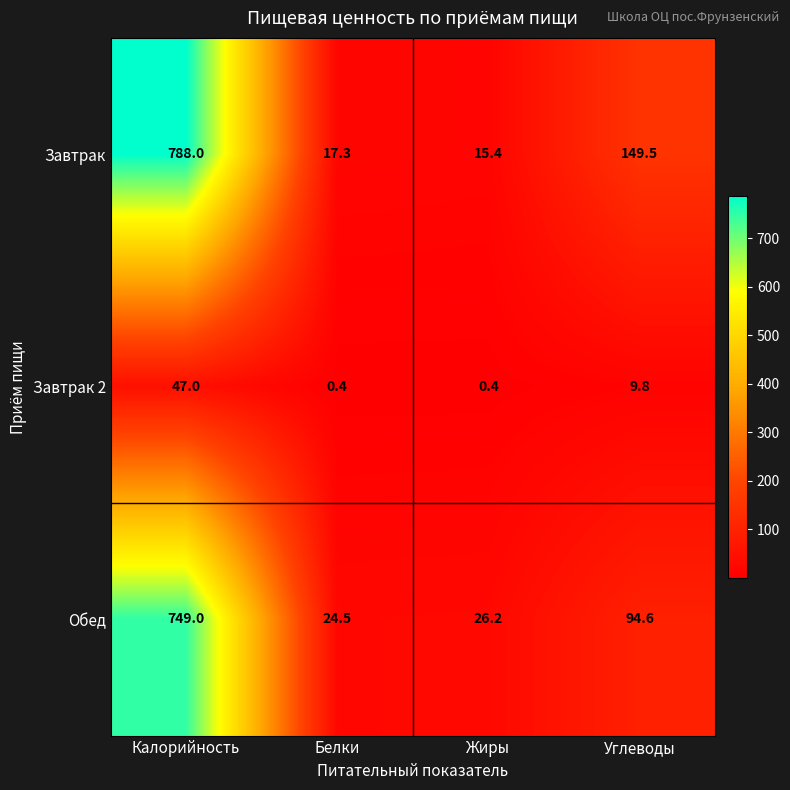

Which series has the largest total across all categories?

Завтрак